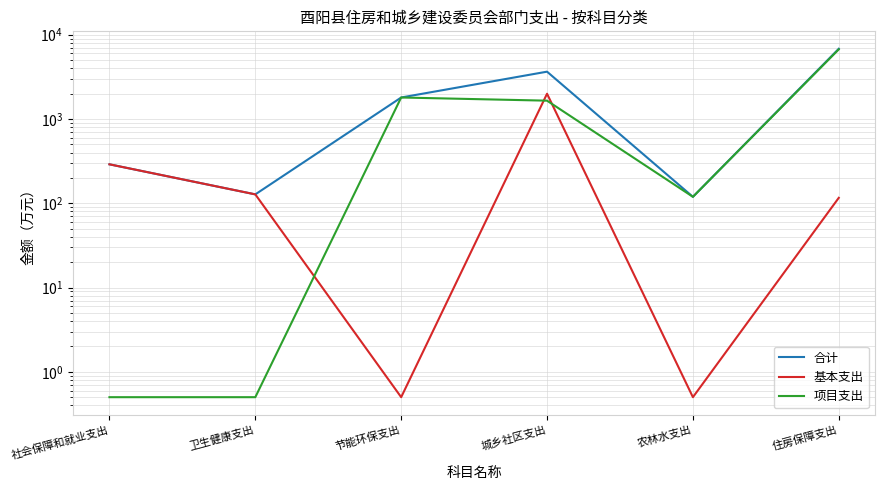

Which series has the largest range (max minus min)?

项目支出